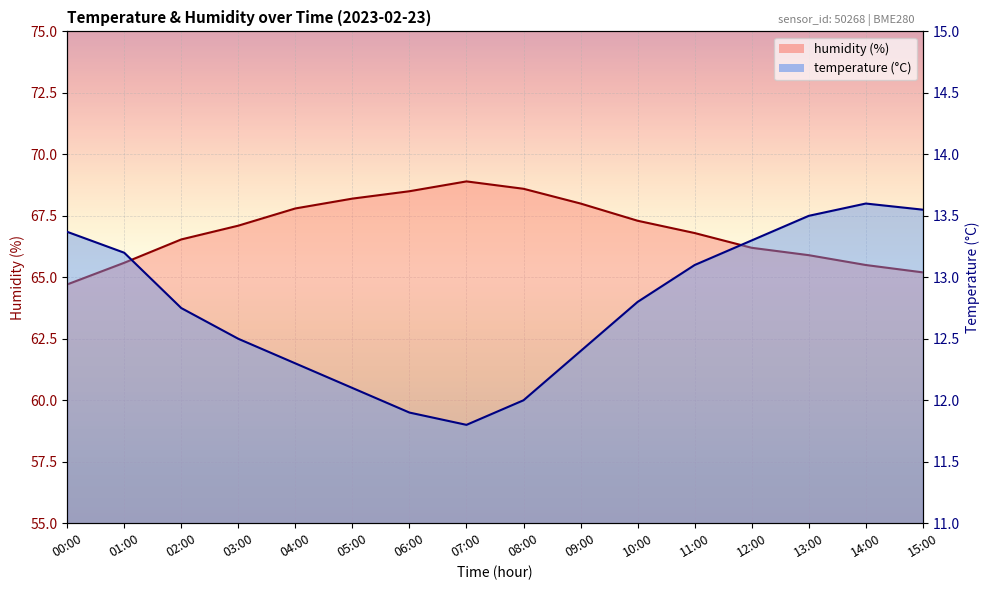

Where is temperature nearest to the value 12?

08:00